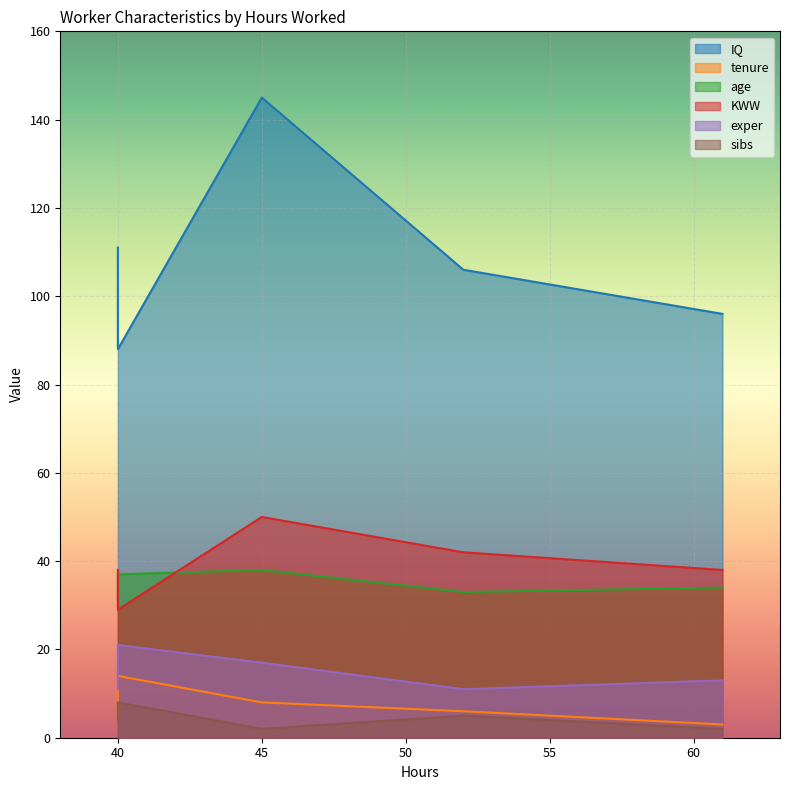

At which category is the sum across all series the highest?

45